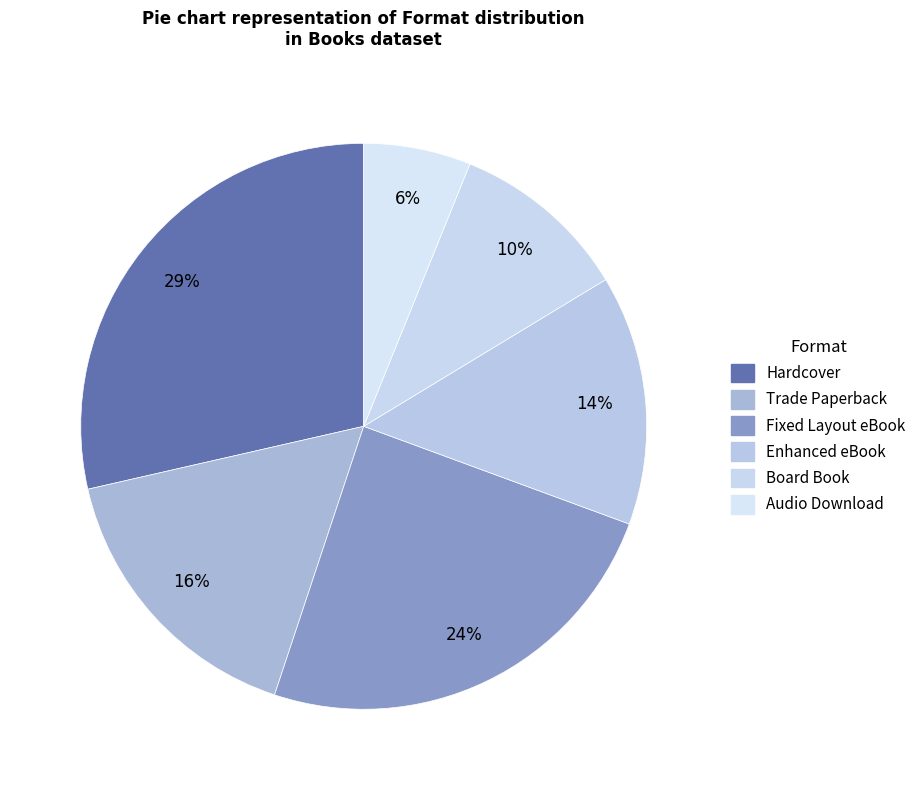

The Hardcover slice represents 40% of the pie. True or false?

False